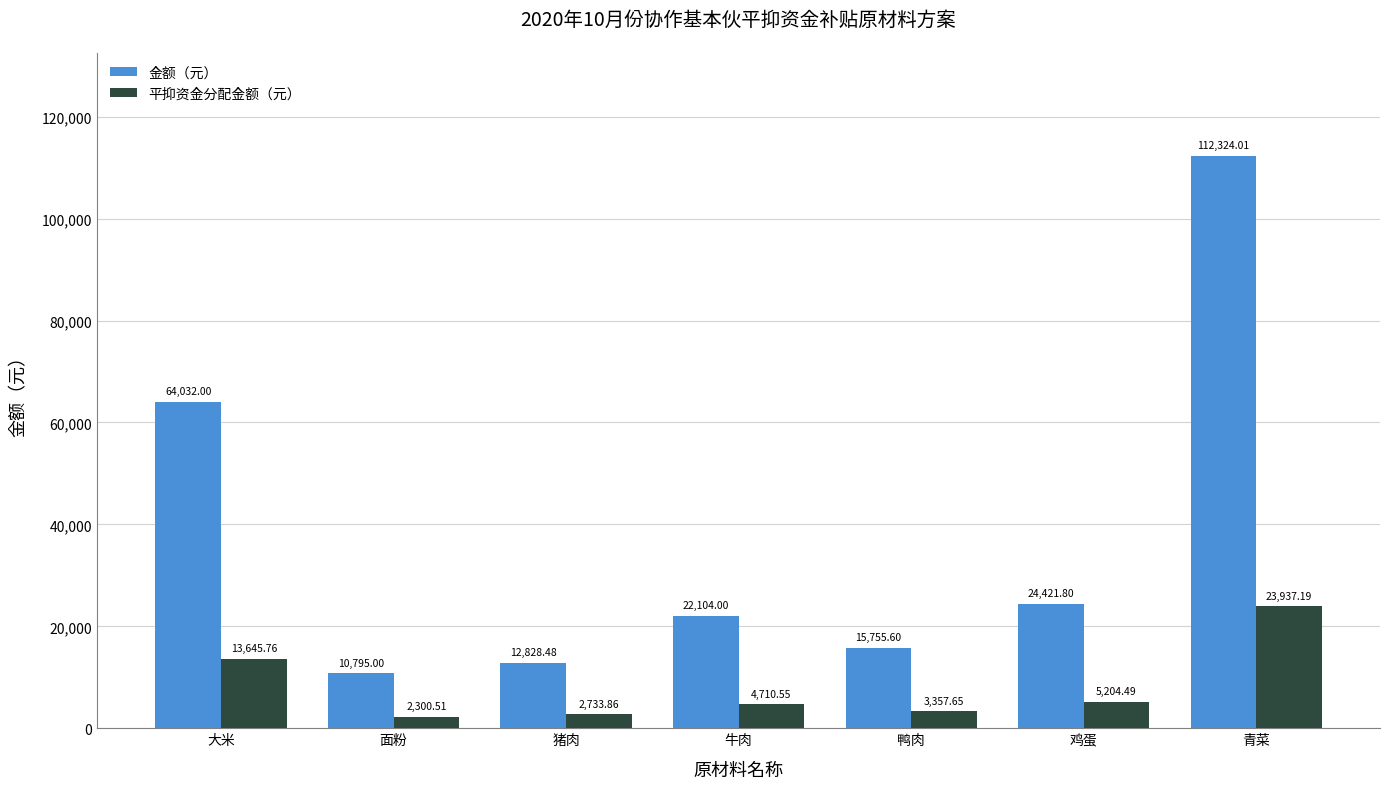

How many groups of bars are there?

7